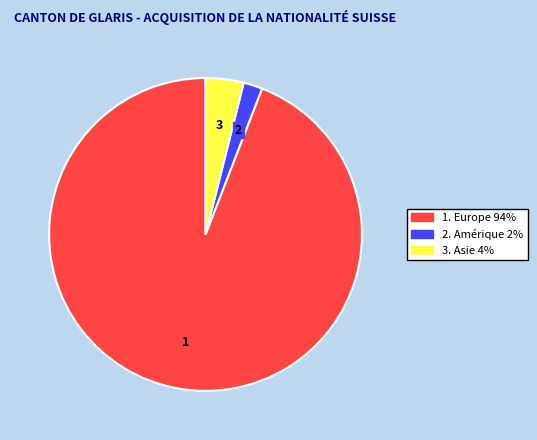

Is there any slice that represents more than half of the pie?

Yes